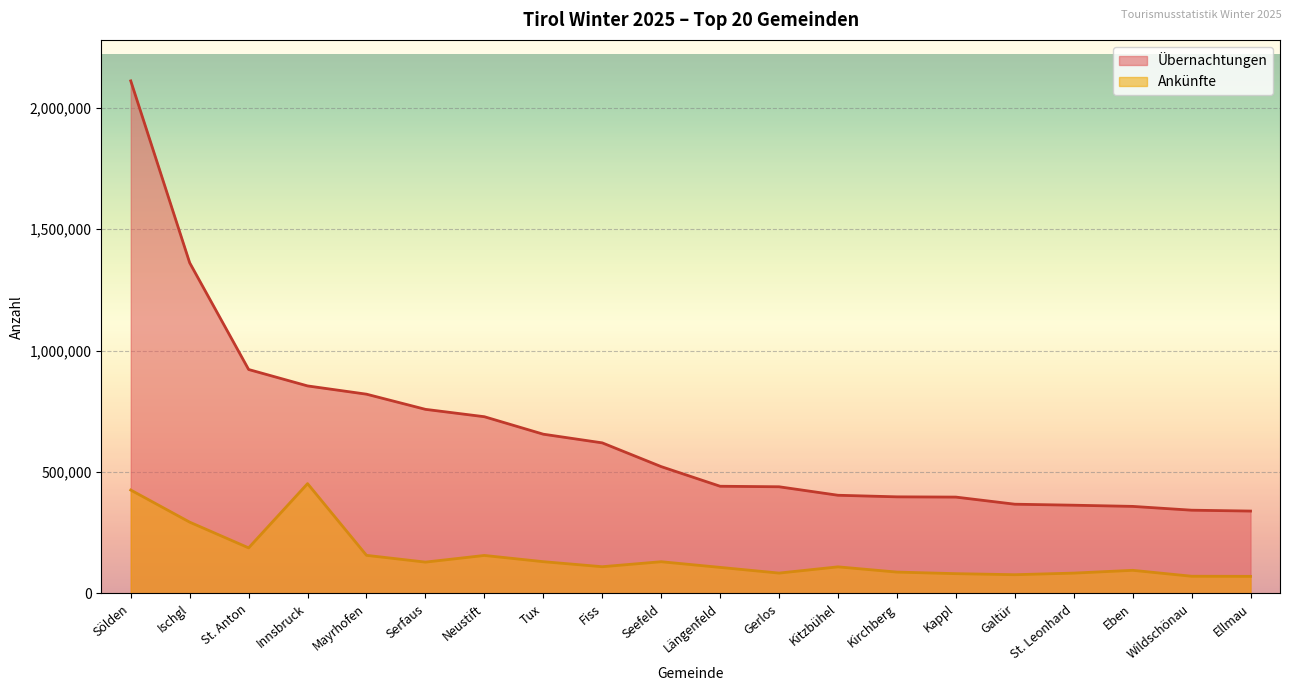

What is the label of the 5th point from the right?

Galtür